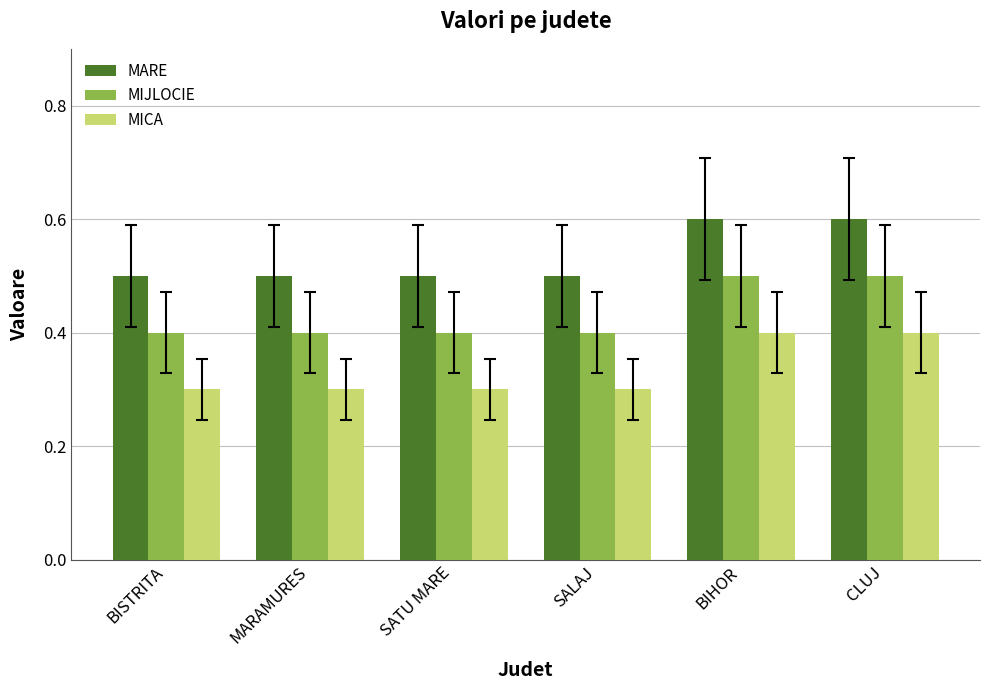

What is the minimum value shown in the chart?

0.3